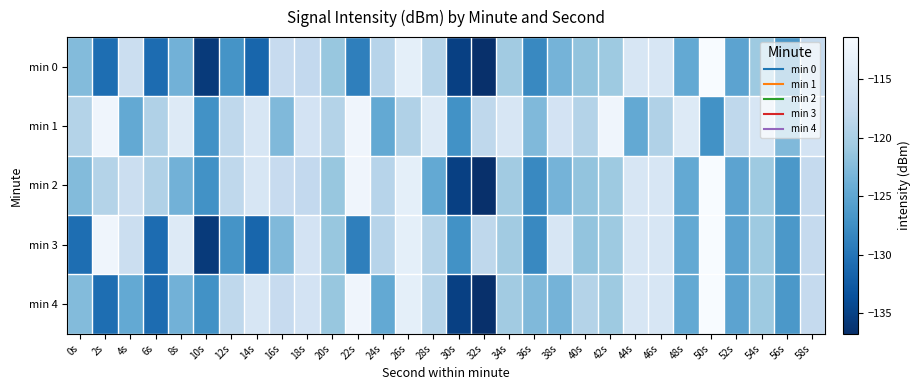

Which series has the largest range (max minus min)?

min 0